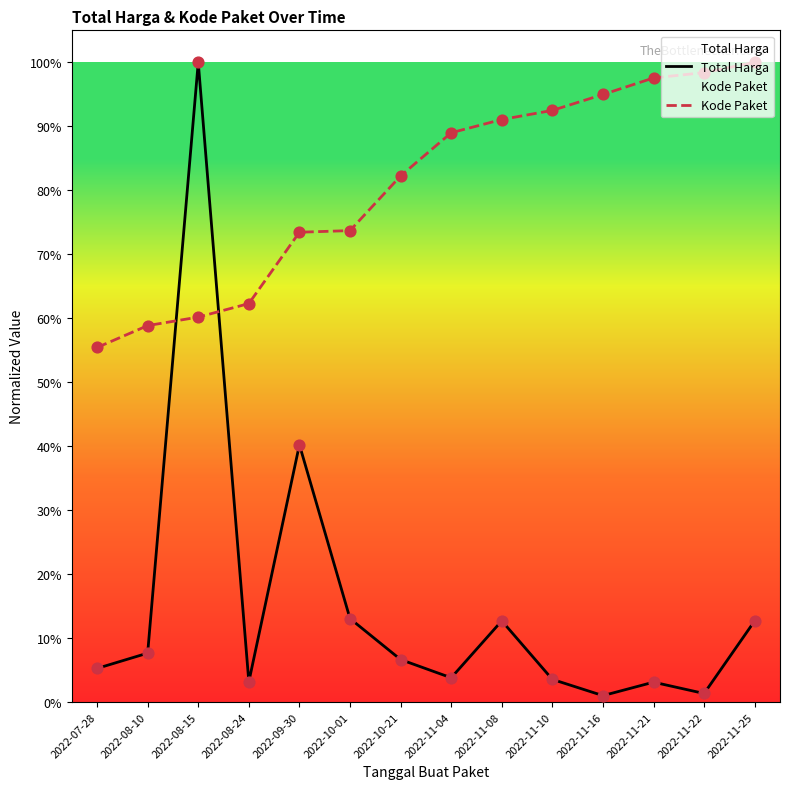

Which series has the largest total across all categories?

Kode Paket